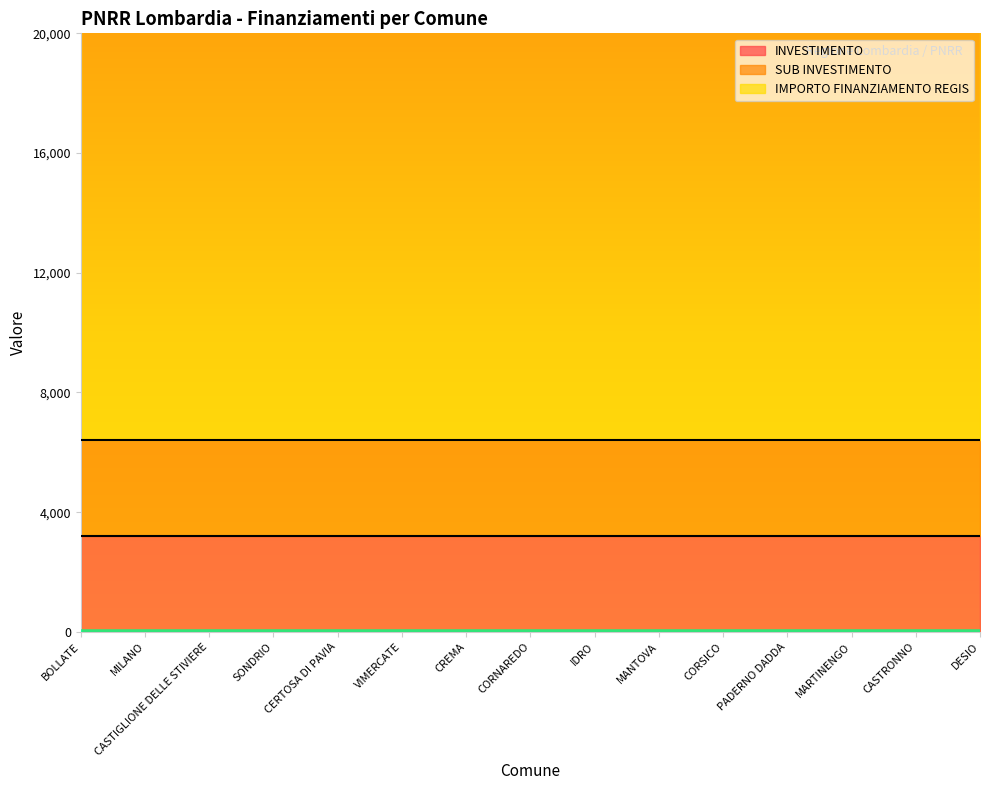

True or false: IMPORTO FINANZIAMENTO REGIS has more than 1 interior local peaks.

False